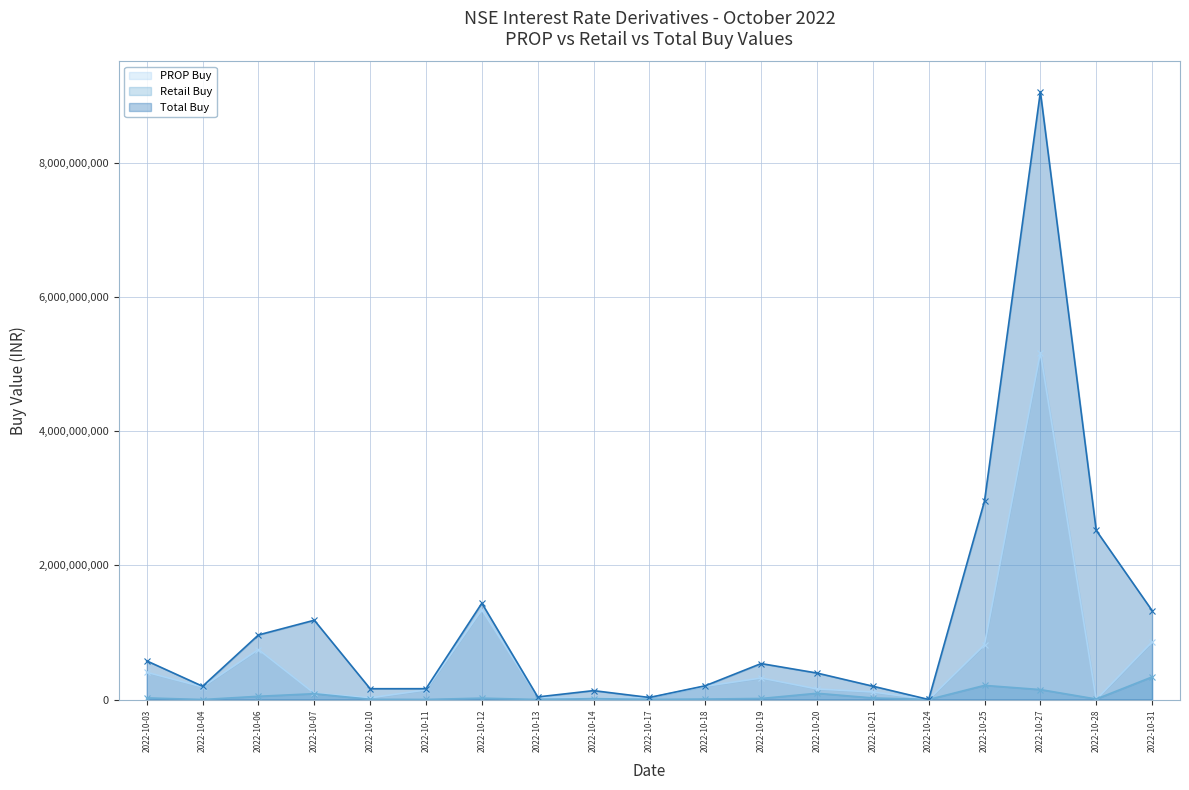

Reading left to right, what are all the values shown in this chart?

PROP Buy: 2022-10-03=406221360	2022-10-04=188036010	2022-10-06=746179085	2022-10-07=92558025	2022-10-10=25608065	2022-10-11=143448010	2022-10-12=1338694895	2022-10-13=38077580	2022-10-14=11390040	2022-10-17=28532165	2022-10-18=198313685	2022-10-19=320961850	2022-10-20=158118630	2022-10-21=112300900	2022-10-24=0	2022-10-25=816891920	2022-10-27=5173853165	2022-10-28=0	2022-10-31=858946650
Retail Buy: 2022-10-03=24331315	2022-10-04=0	2022-10-06=48528750	2022-10-07=87096245	2022-10-10=3175805	2022-10-11=1308605	2022-10-12=20642565	2022-10-13=750995	2022-10-14=13668720	2022-10-17=2065600	2022-10-18=7137010	2022-10-19=15751845	2022-10-20=93635505	2022-10-21=23525590	2022-10-24=748660	2022-10-25=211063400	2022-10-27=148474895	2022-10-28=7519680	2022-10-31=336889700
Total Buy: 2022-10-03=576459505	2022-10-04=197988450	2022-10-06=963349730	2022-10-07=1182719380	2022-10-10=161311570	2022-10-11=161803345	2022-10-12=1436937245	2022-10-13=38828575	2022-10-14=132950880	2022-10-17=30597765	2022-10-18=205450695	2022-10-19=536393895	2022-10-20=395115020	2022-10-21=199121230	2022-10-24=748660	2022-10-25=2962024835	2022-10-27=9062007330	2022-10-28=2522269680	2022-10-31=1327082750